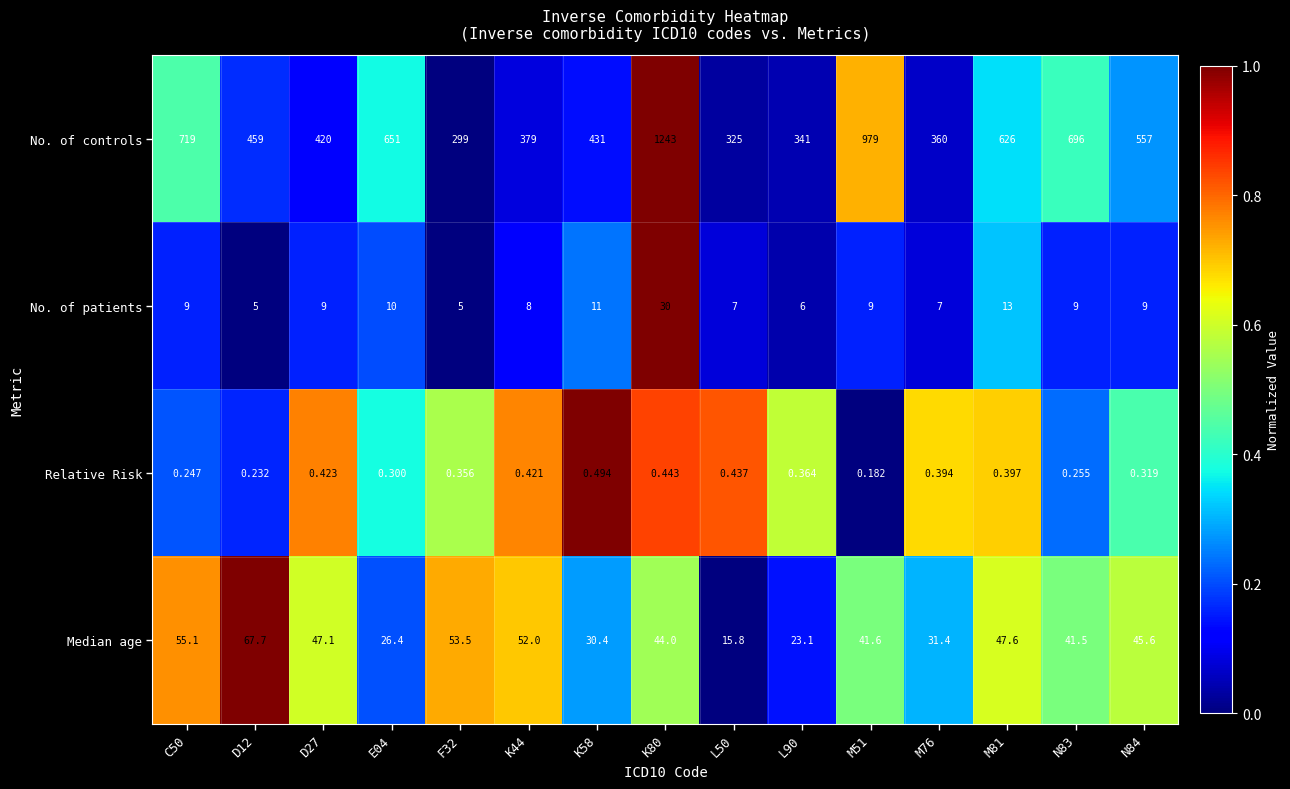

At L90, list the series in order from largest to smallest.

No. of controls, Median age, No. of patients, Relative Risk